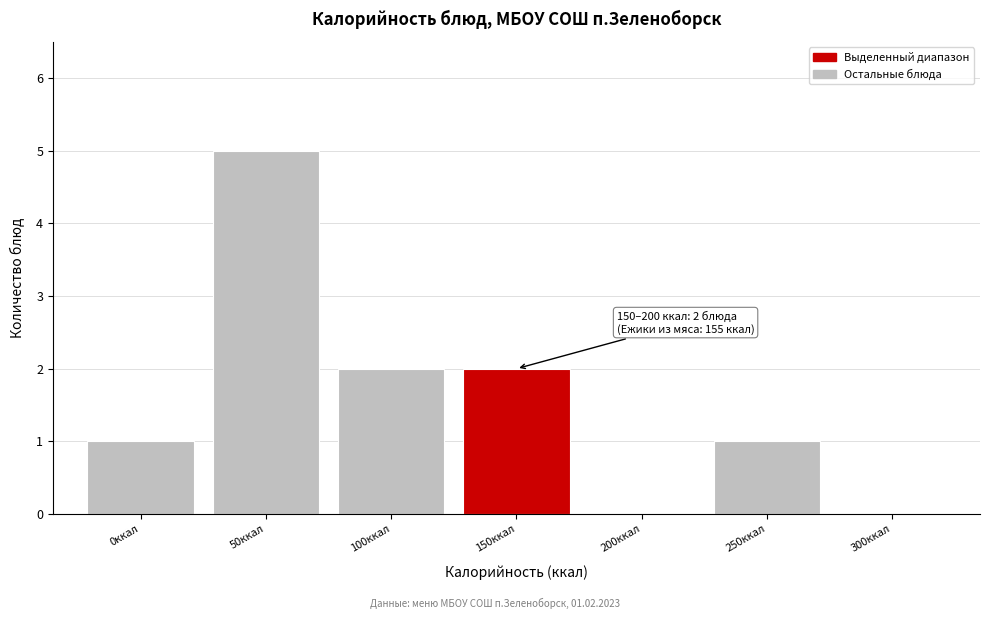

Reading left to right, transcribe all the data shown in this chart.

0ккал=1	50ккал=5	100ккал=2	150ккал=2	200ккал=0	250ккал=1	300ккал=0